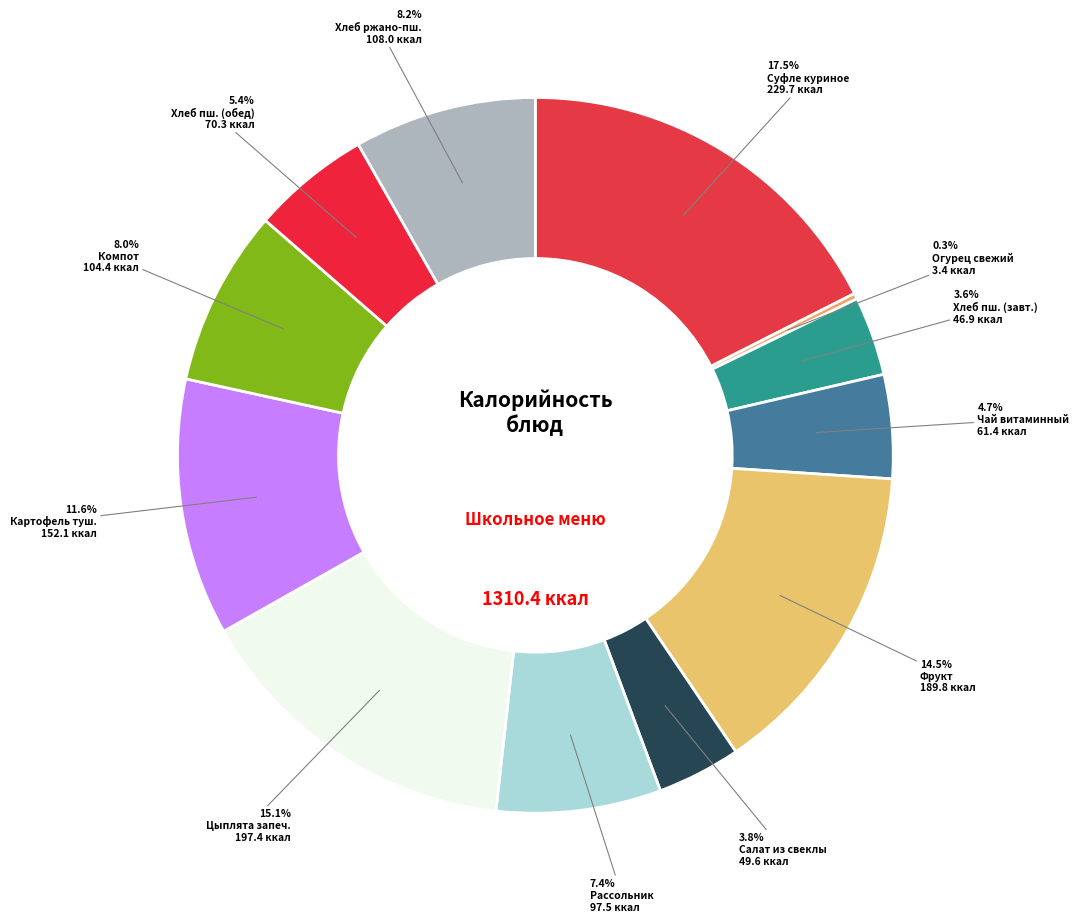

Does Фрукт account for over 50% of the chart?

No